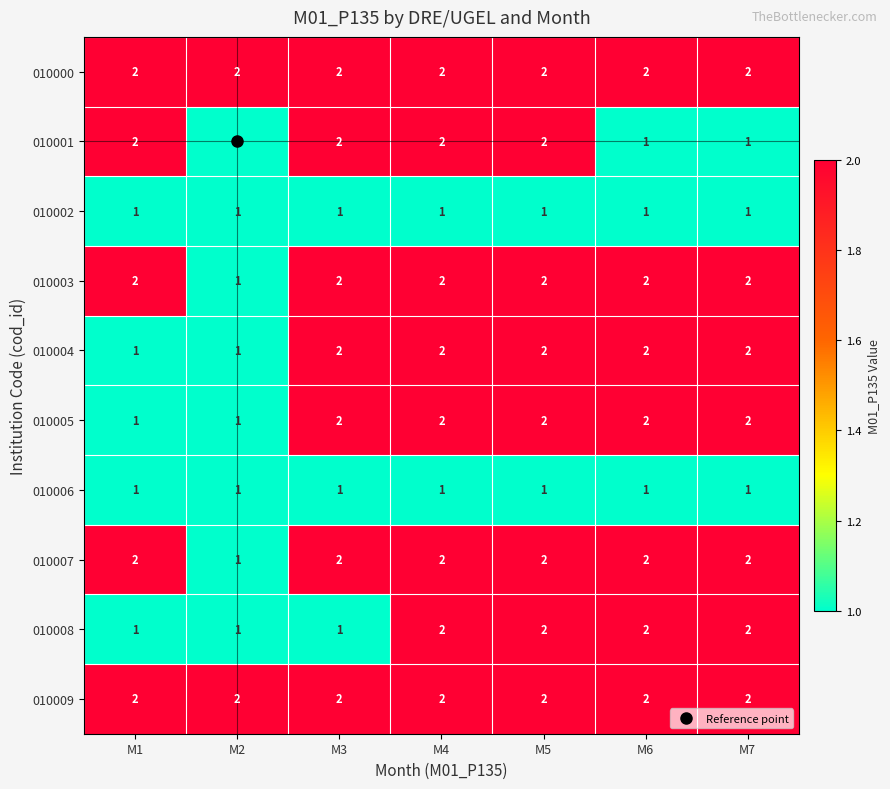

At how many categories does at least one series exceed 1?

7